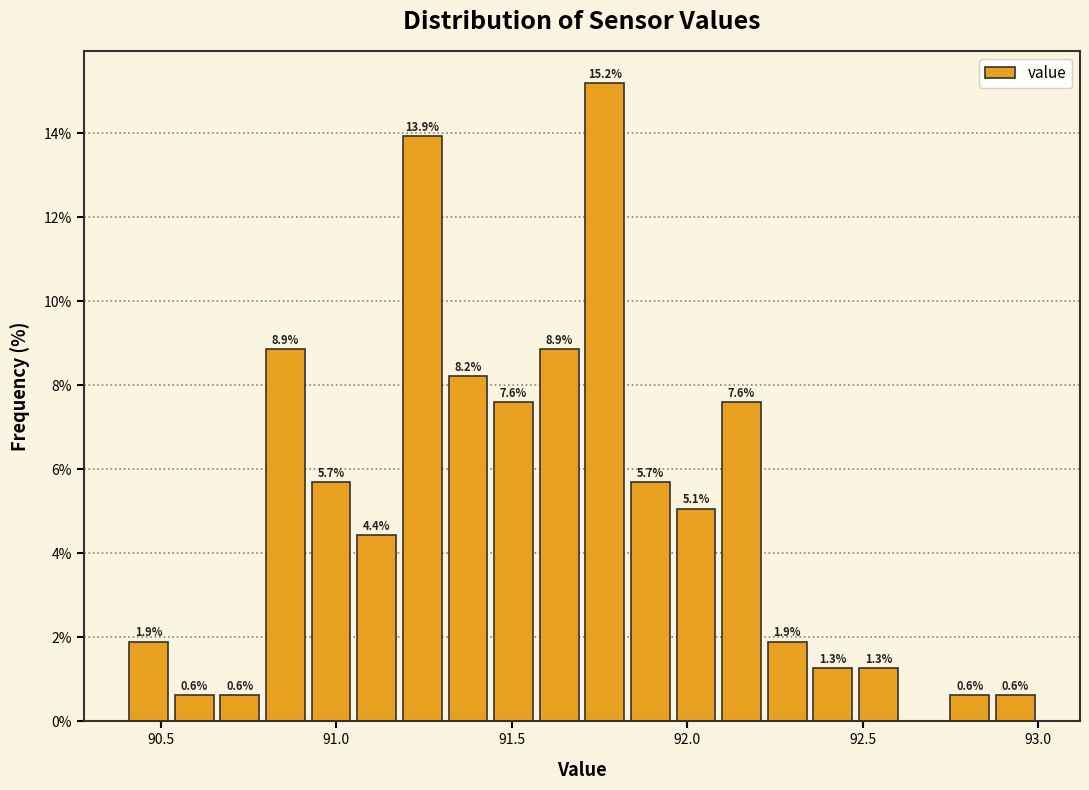

Around what value on the x-axis is the tallest bar? Give the approximate position of its centre, as read against the axis.

91.75